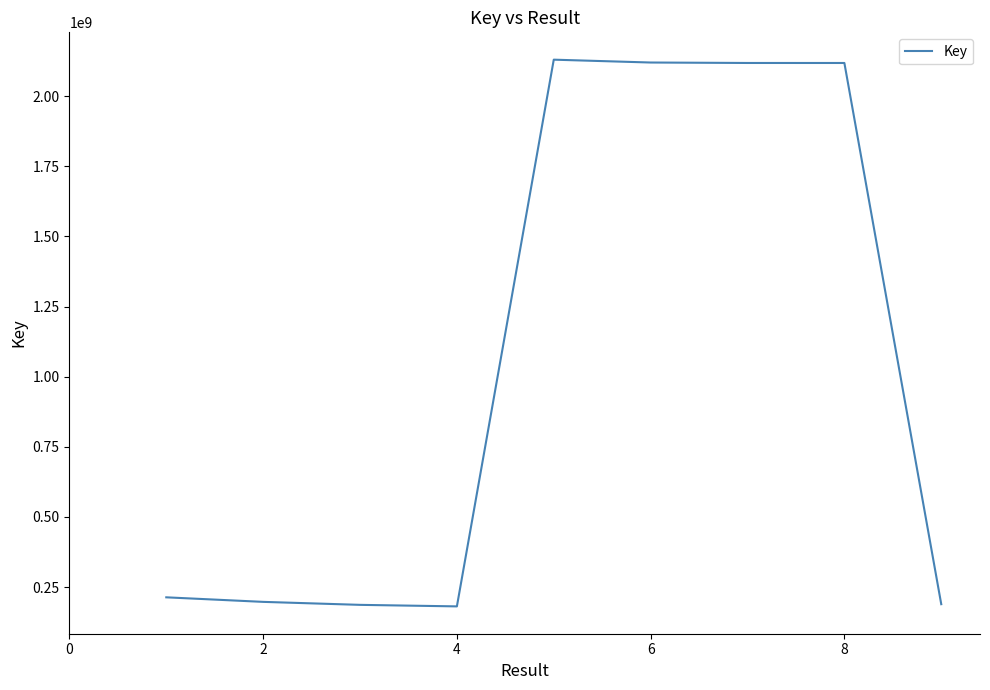

What is the maximum value shown in the chart?

2129675960